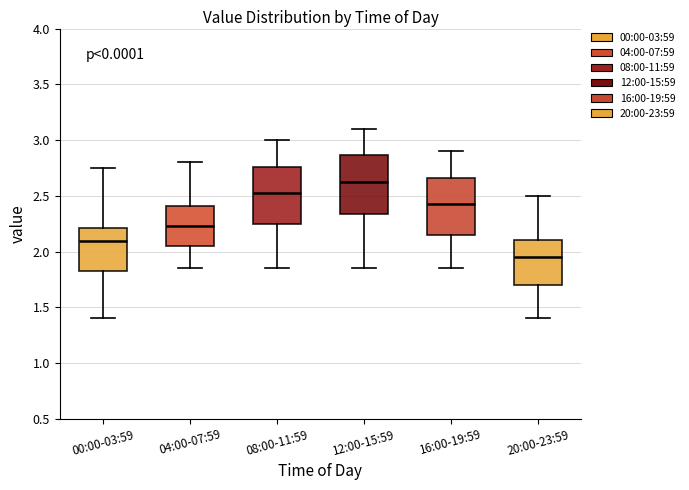

Reading left to right, read every box against the y-axis: the position of its median line, the range the box covers, and the ends of its whiskers. The values are not printed on the chart, so give them approximately, as read against the axis.

00:00-03:59: median 2.10, box 1.85 to 2.20, whiskers 1.40 to 2.75
04:00-07:59: median 2.25, box 2.05 to 2.40, whiskers 1.85 to 2.80
08:00-11:59: median 2.55, box 2.25 to 2.75, whiskers 1.85 to 3.00
12:00-15:59: median 2.65, box 2.35 to 2.85, whiskers 1.85 to 3.10
16:00-19:59: median 2.45, box 2.15 to 2.65, whiskers 1.85 to 2.90
20:00-23:59: median 1.95, box 1.70 to 2.10, whiskers 1.40 to 2.50